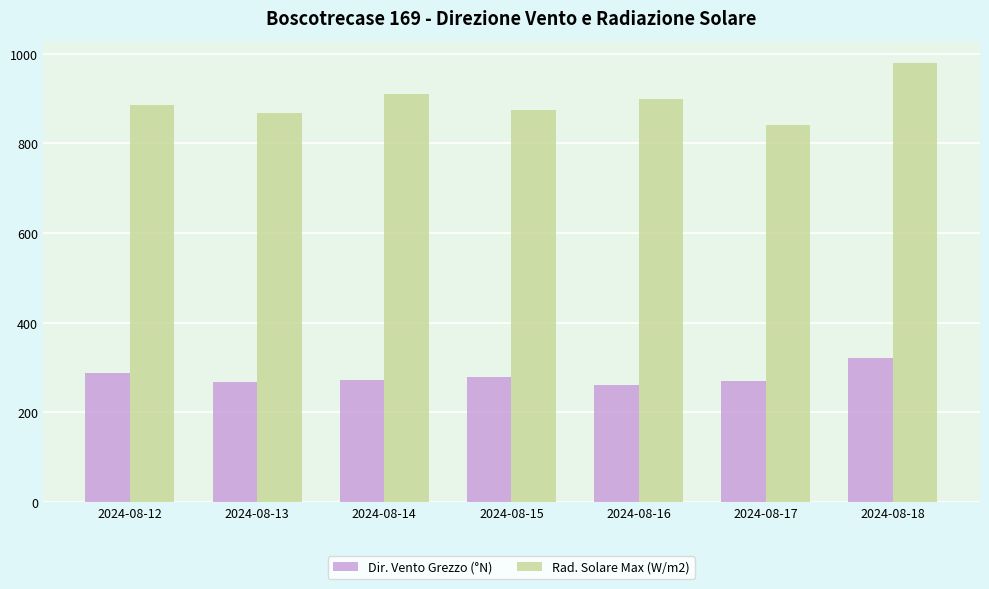

The Rad. Solare Max (W/m2) series shows 1358.5 at 2024-08-13. True or false?

False